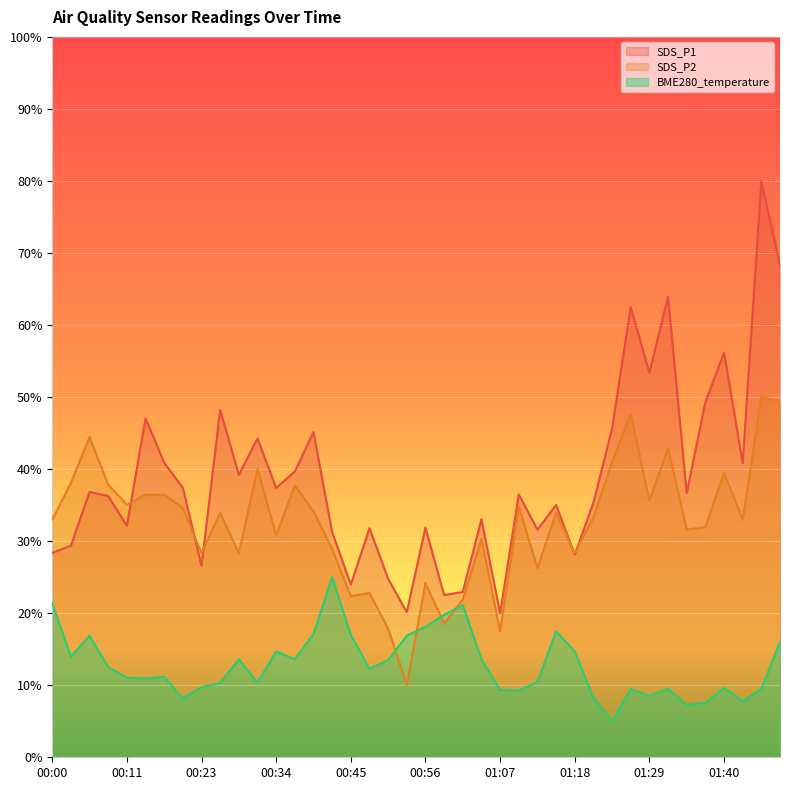

At which label is BME280_temperature closest to 15?

00:34